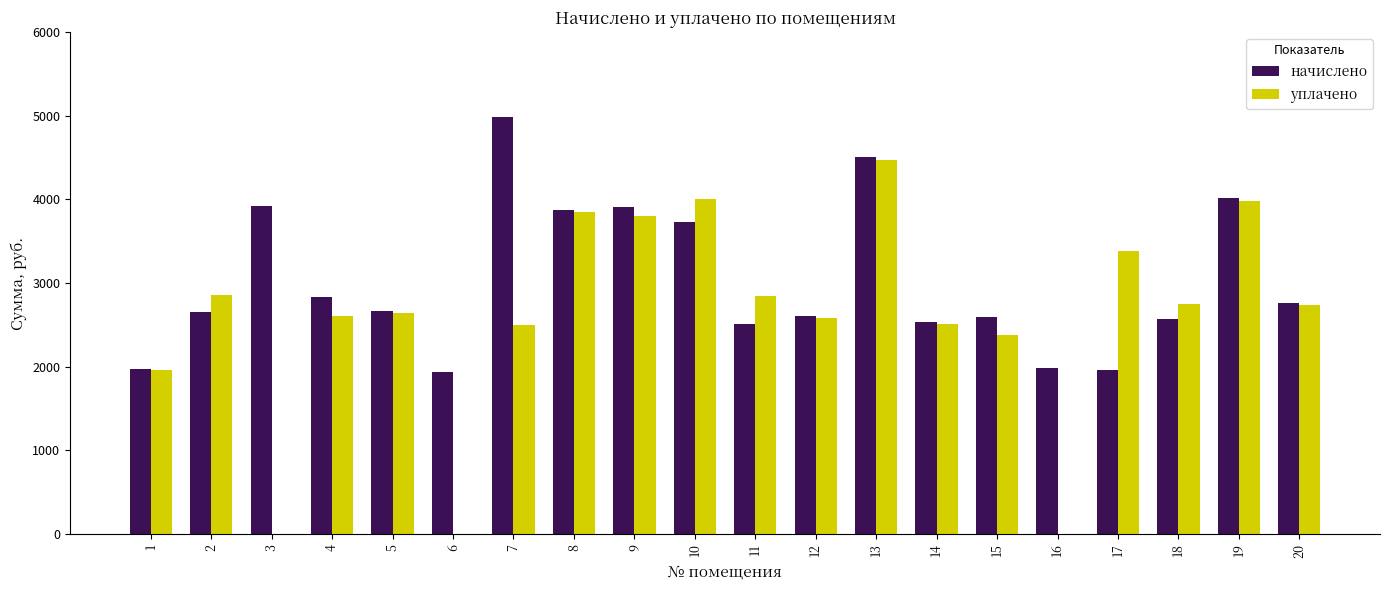

Is it true that уплачено equals 4000.0 at 10?

True